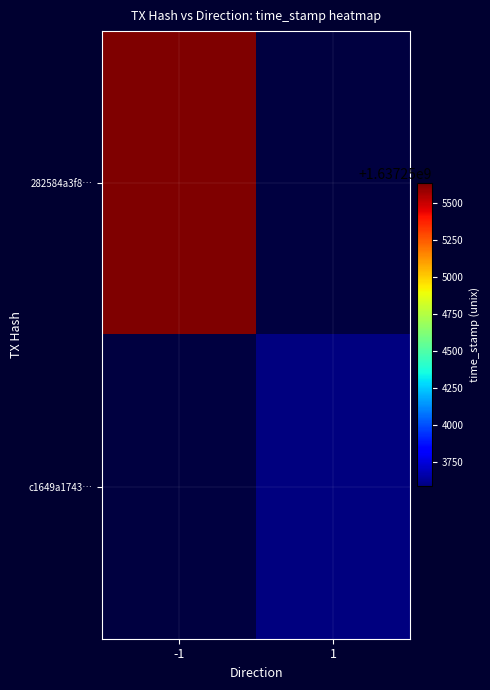

What is the greatest value displayed?

1637255631.0